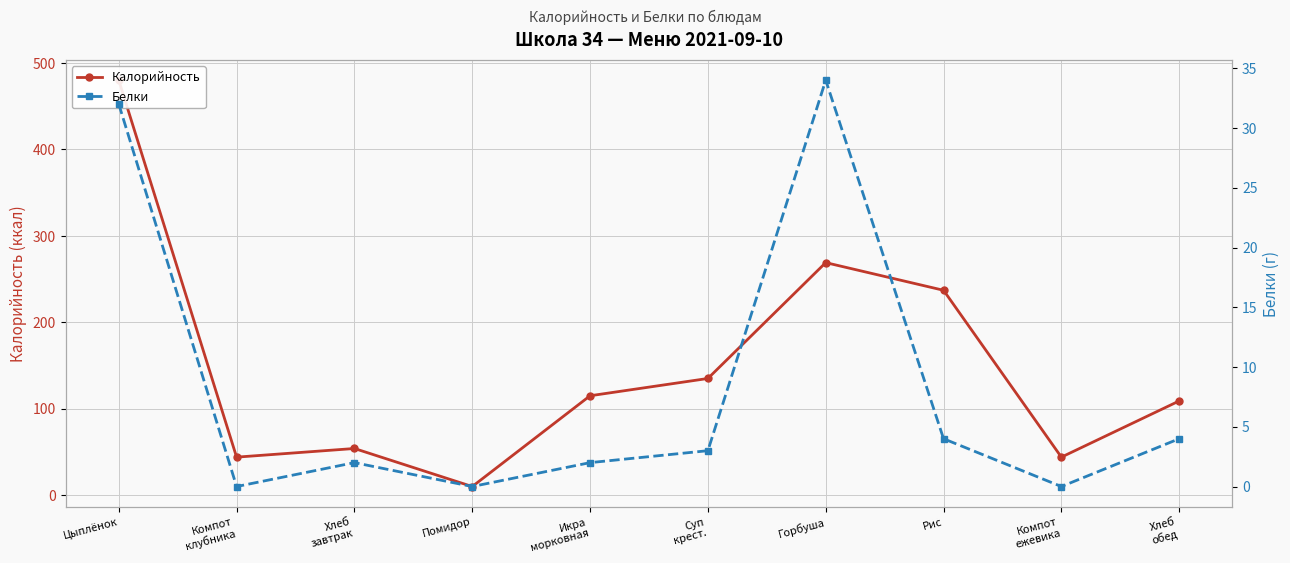

What is the difference between the maximum and second lowest values in the Калорийность series?

436